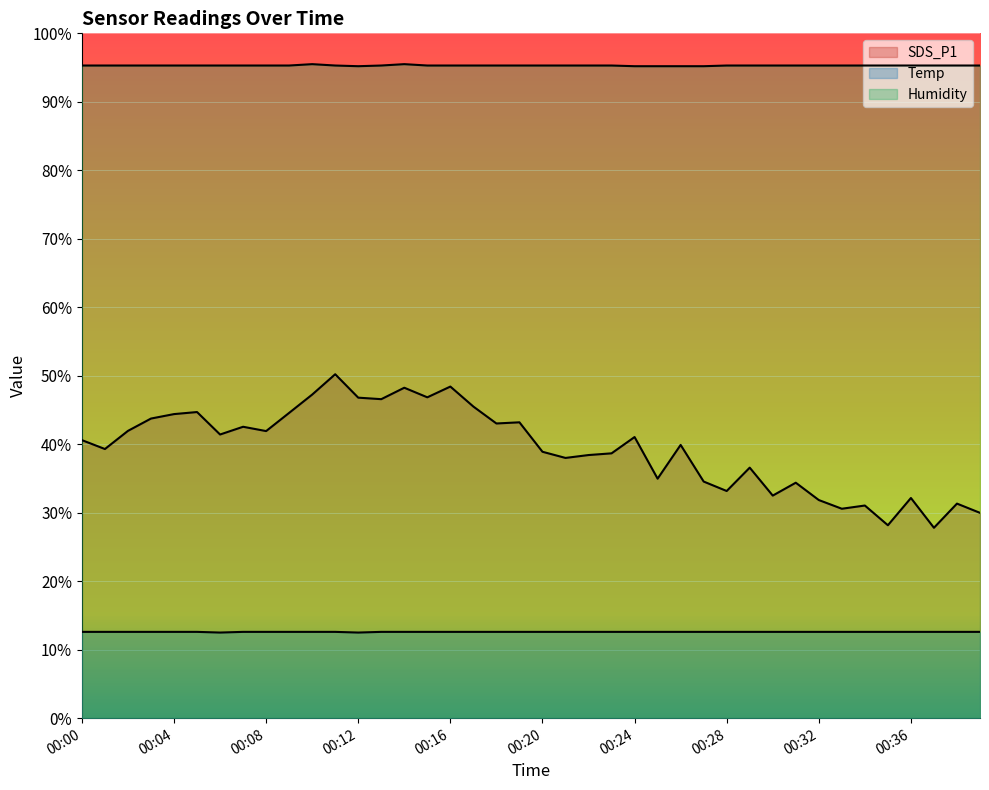

Which series has the widest spread of values?

SDS_P1